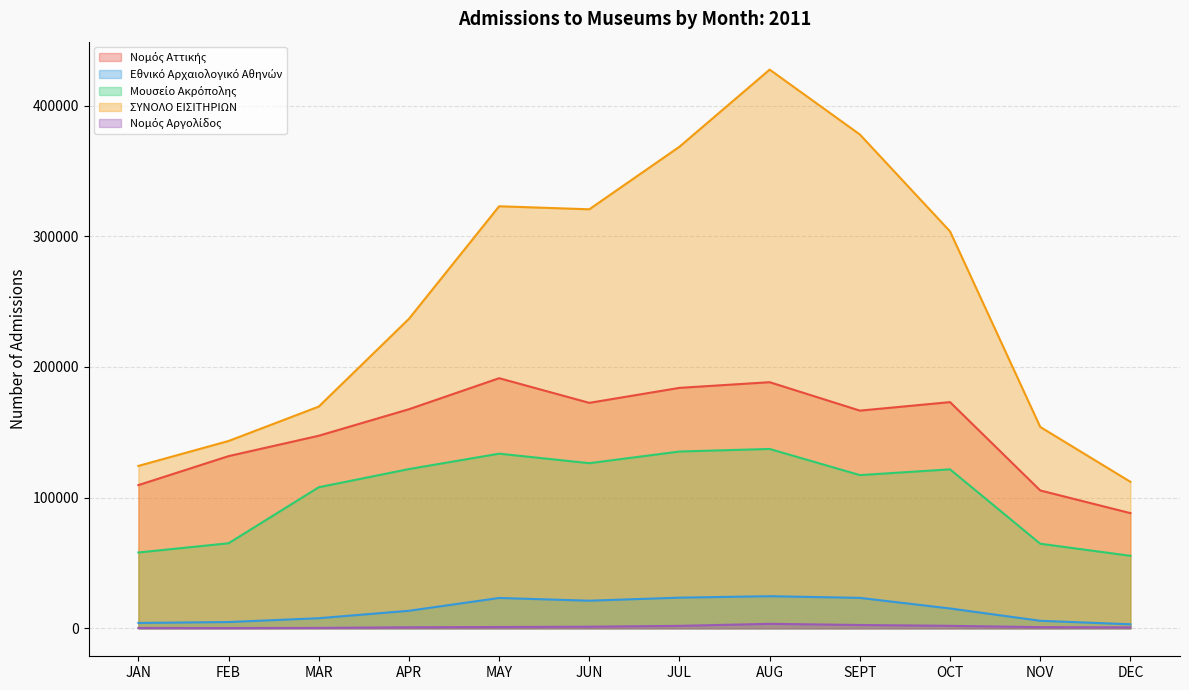

True or false: Μουσείο Ακρόπολης and ΣΥΝΟΛΟ ΕΙΣΙΤΗΡΙΩΝ cross at least once.

False